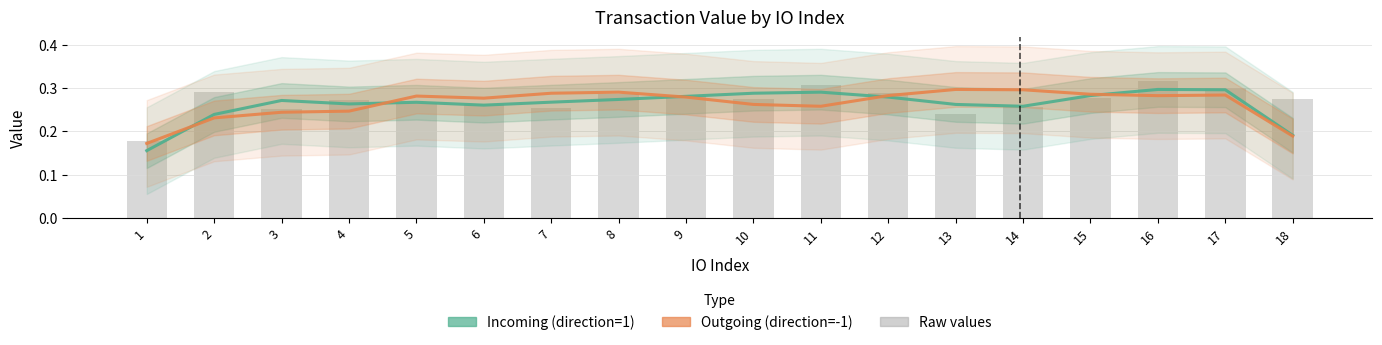

Rank the series by their maximum value, from highest to lowest.

Raw values, Incoming (direction=1), Outgoing (direction=-1)